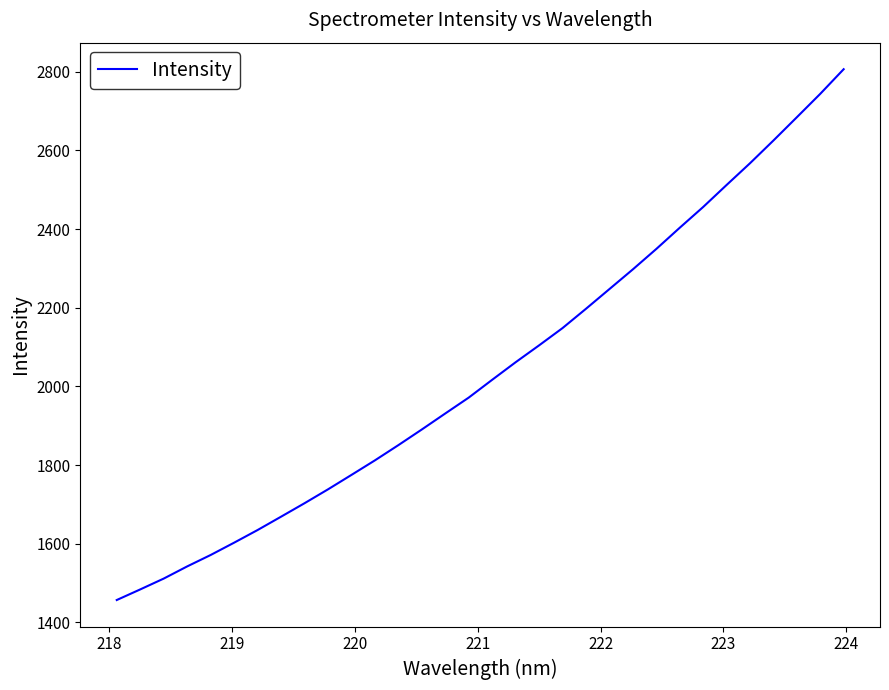

What is the greatest value displayed?

2806.5